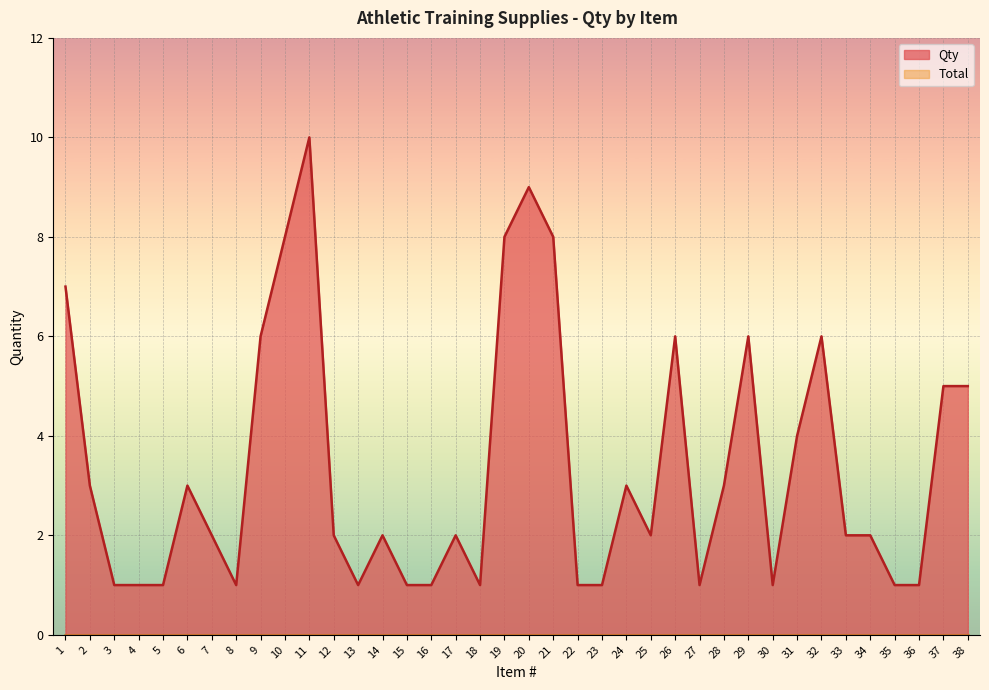

List the labels in order of value, largest first.

11, 20, 10, 19, 21, 1, 9, 26, 29, 32, 37, 38, 31, 2, 6, 24, 28, 7, 12, 14, 17, 25, 33, 34, 3, 4, 5, 8, 13, 15, 16, 18, 22, 23, 27, 30, 35, 36